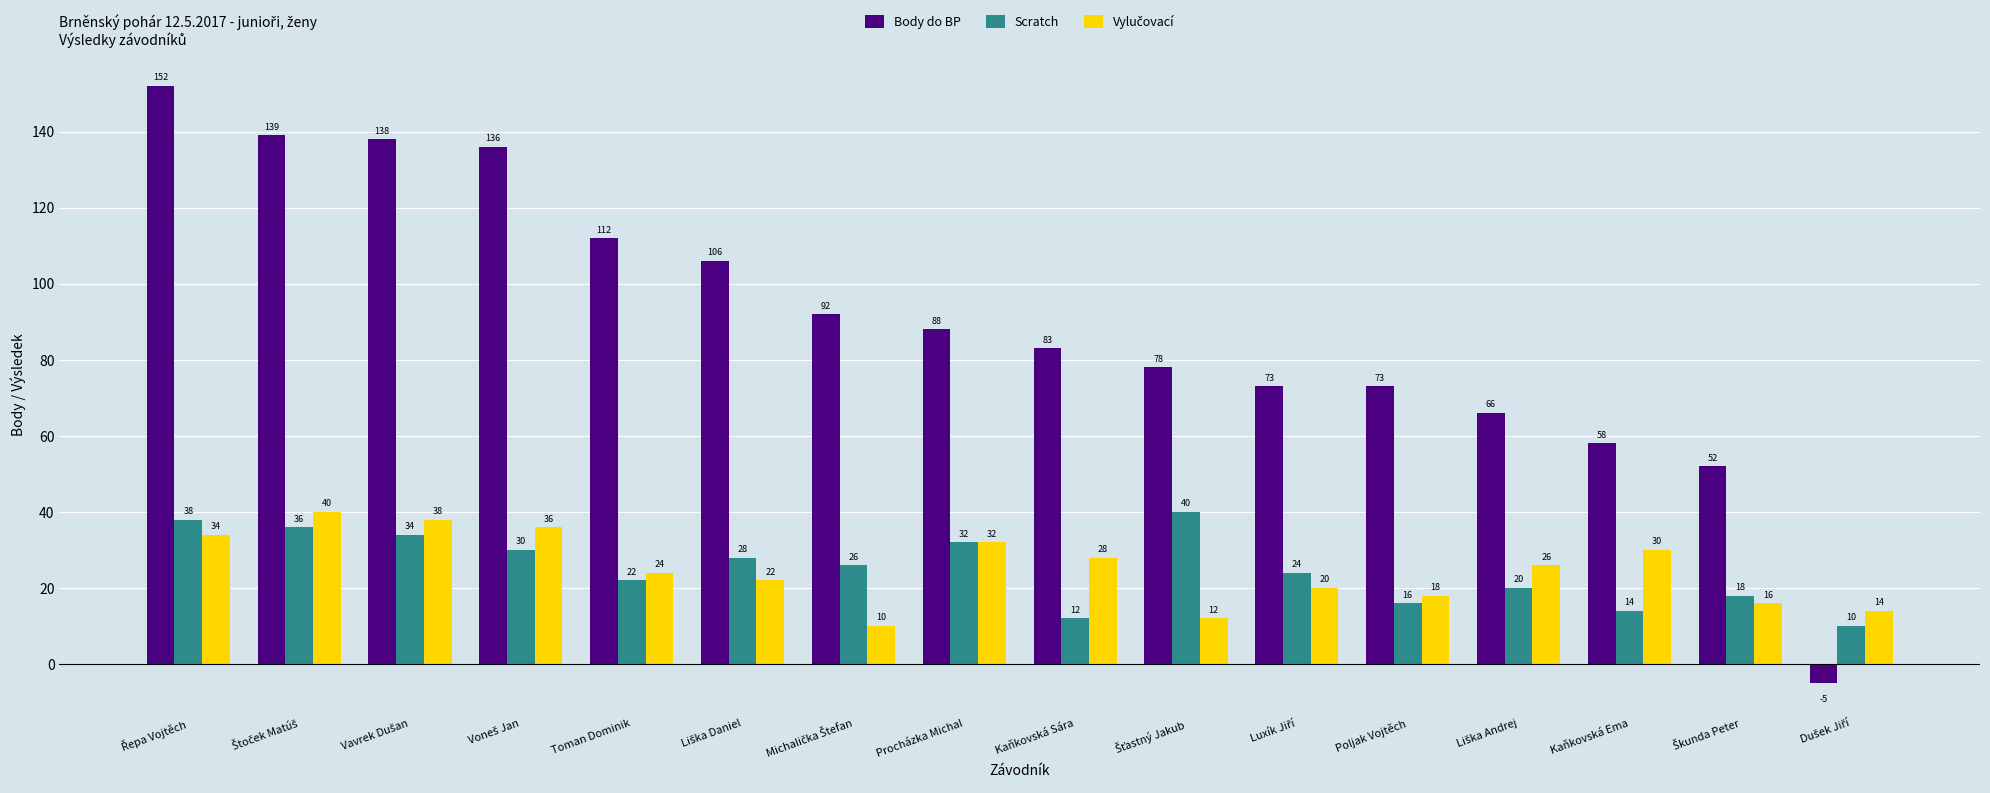

What is the average value of the Scratch series?

25